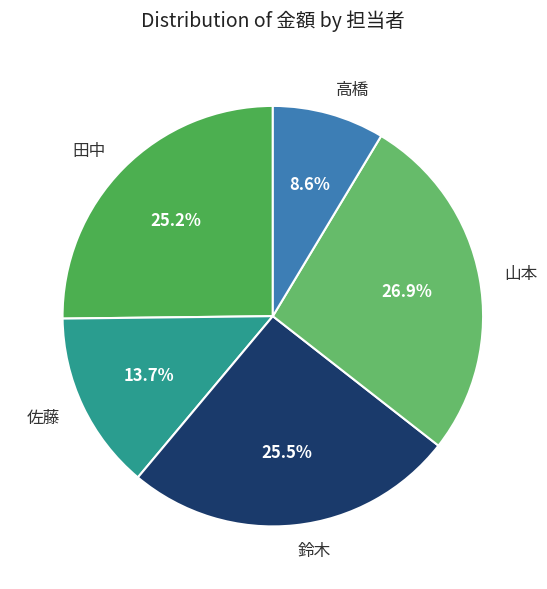

To the nearest percent, what is the average slice percentage?

20%